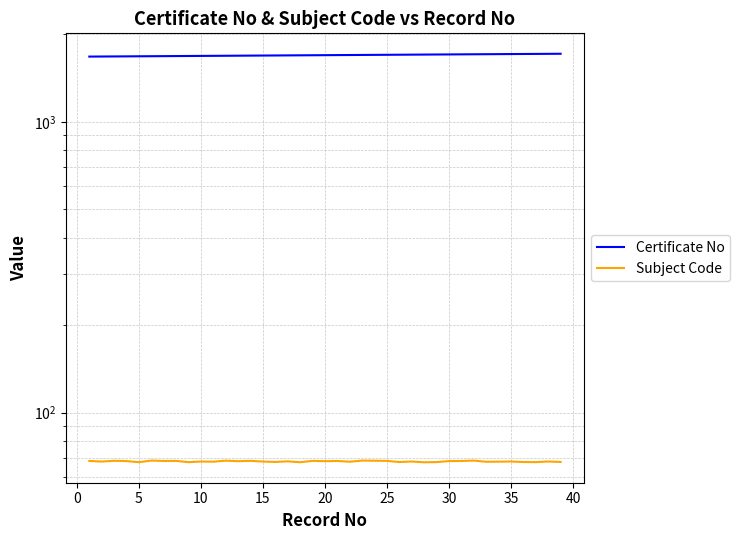

How many interior local valleys does the Subject Code series have?

14